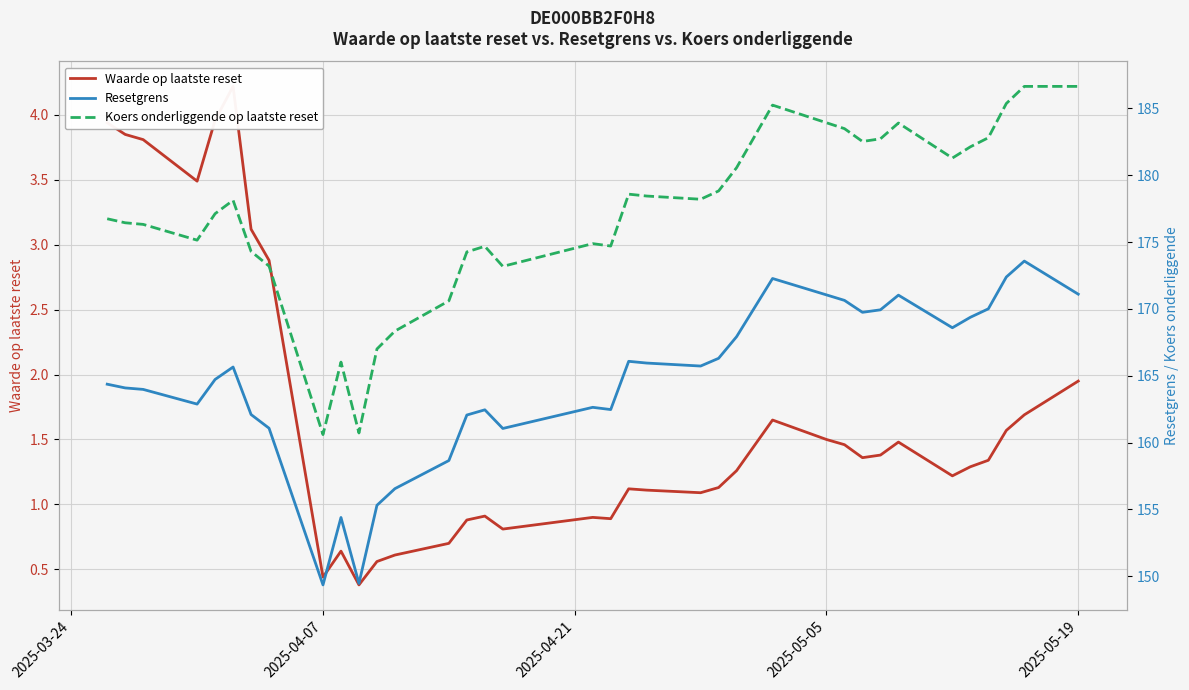

True or false: Resetgrens and Koers onderliggende op laatste reset cross at least once.

False